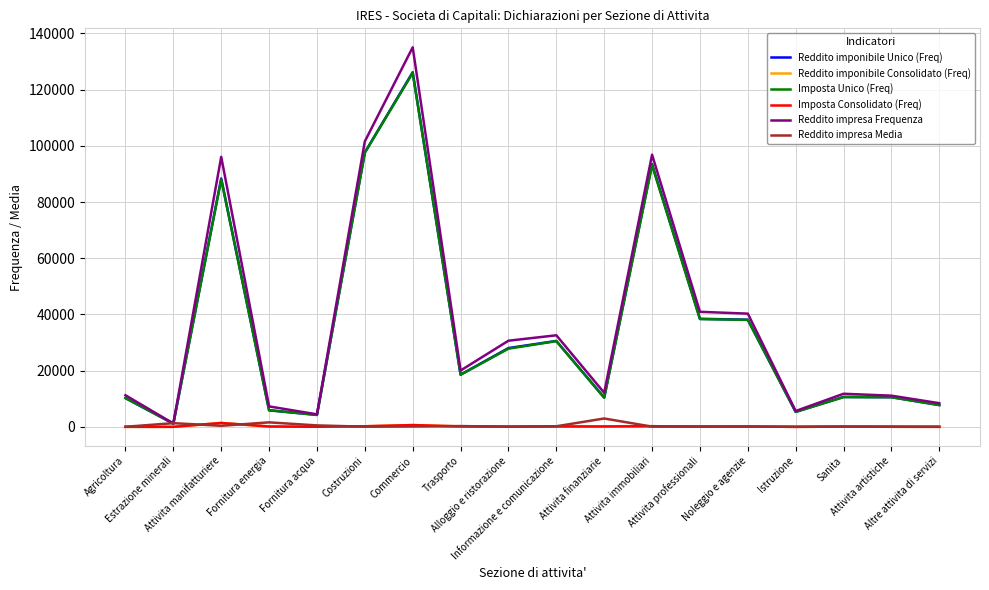

What is the difference between the highest and lowest values at Estrazione minerali?

1310.1